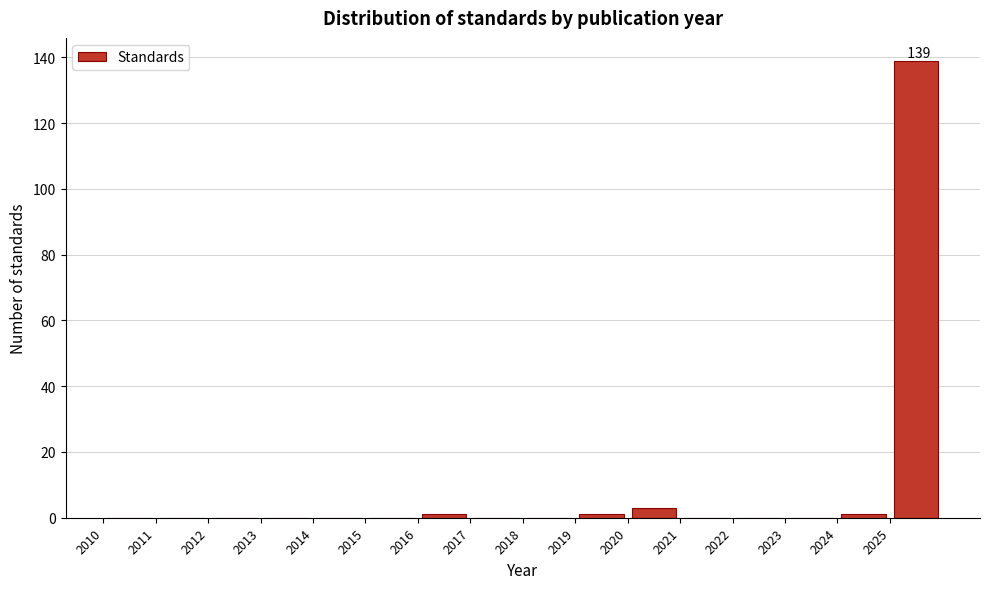

Which range on the x-axis has the tallest bar?

2025 to 2026